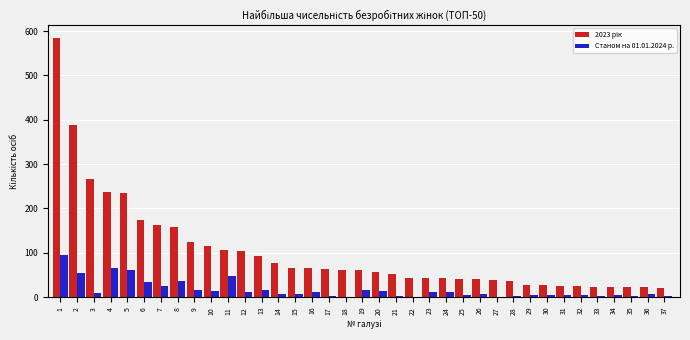

Is it true that Станом на 01.01.2024 р. equals 3 at 33?

True